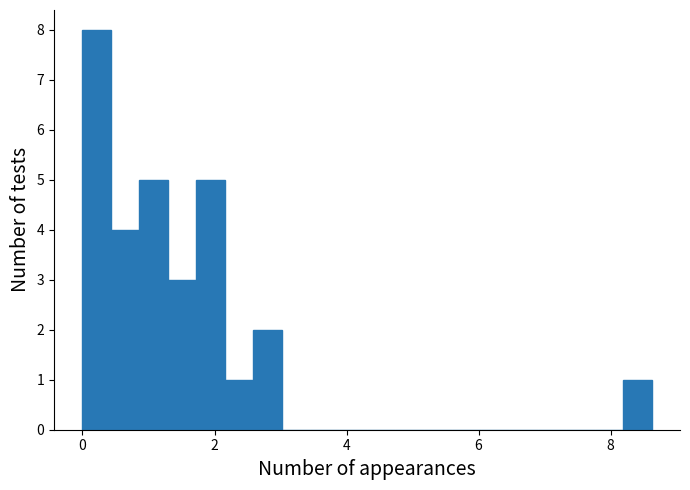

Read against the x-axis, roughly where is the centre of the tallest bar?

0.2